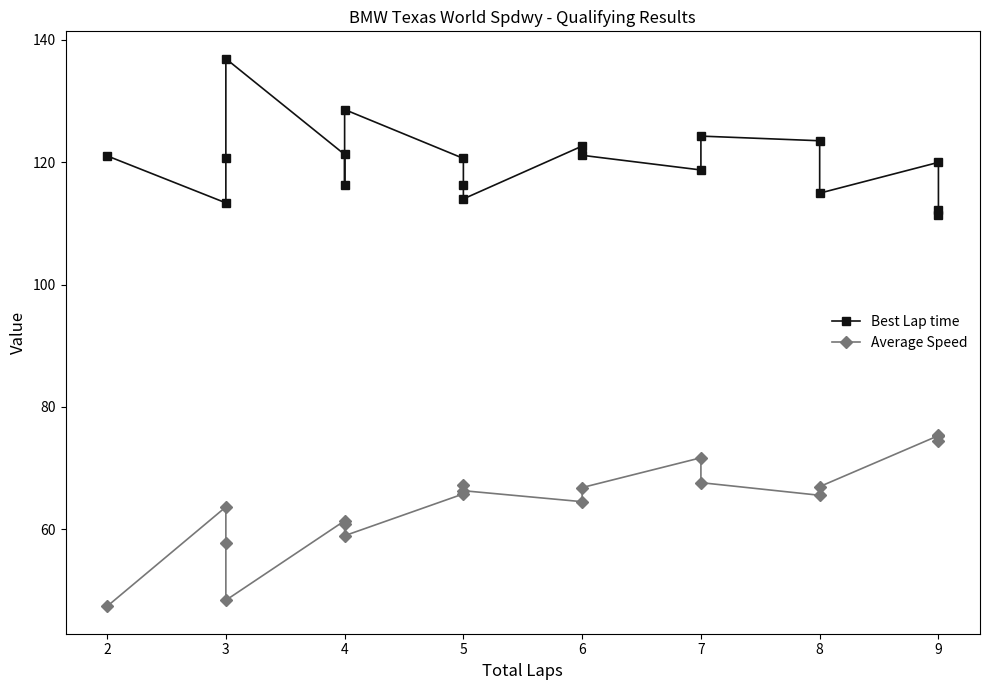

What is the difference between the maximum and minimum values in the Best Lap time series?

25.5